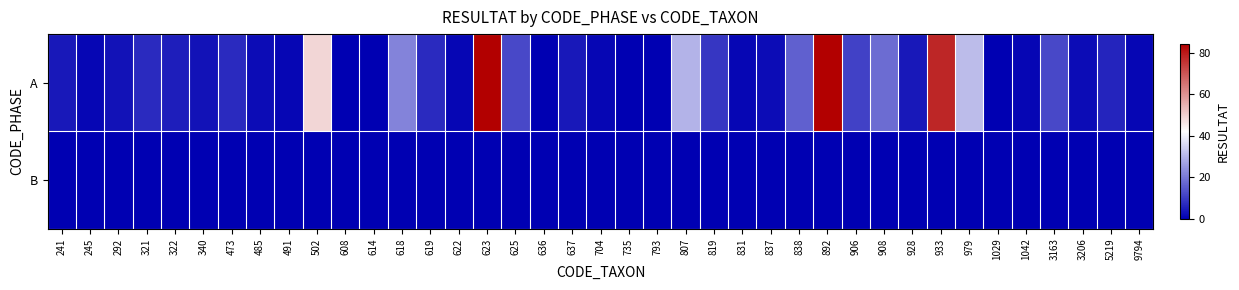

At which category is the sum across all series the highest?

892